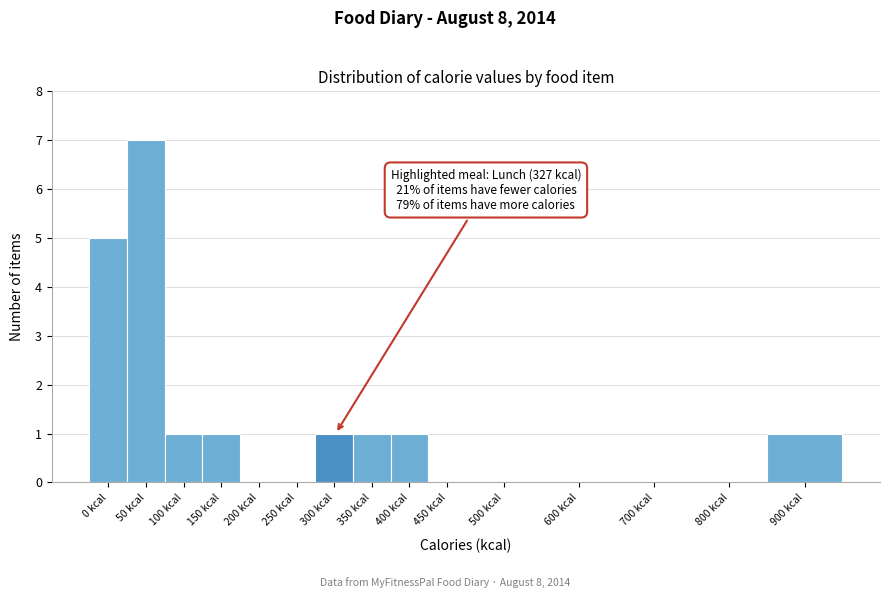

Reading left to right, what are all the values shown in this chart?

0 kcal=5	50 kcal=7	100 kcal=1	150 kcal=1	200 kcal=0	250 kcal=0	300 kcal=1	350 kcal=1	400 kcal=1	450 kcal=0	500 kcal=0	600 kcal=0	700 kcal=0	800 kcal=0	900 kcal=1